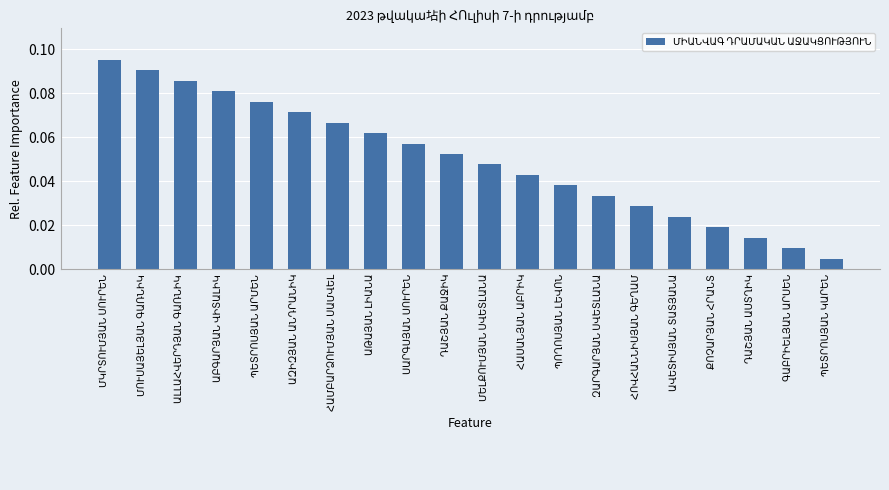

How many bars are there in total?

20